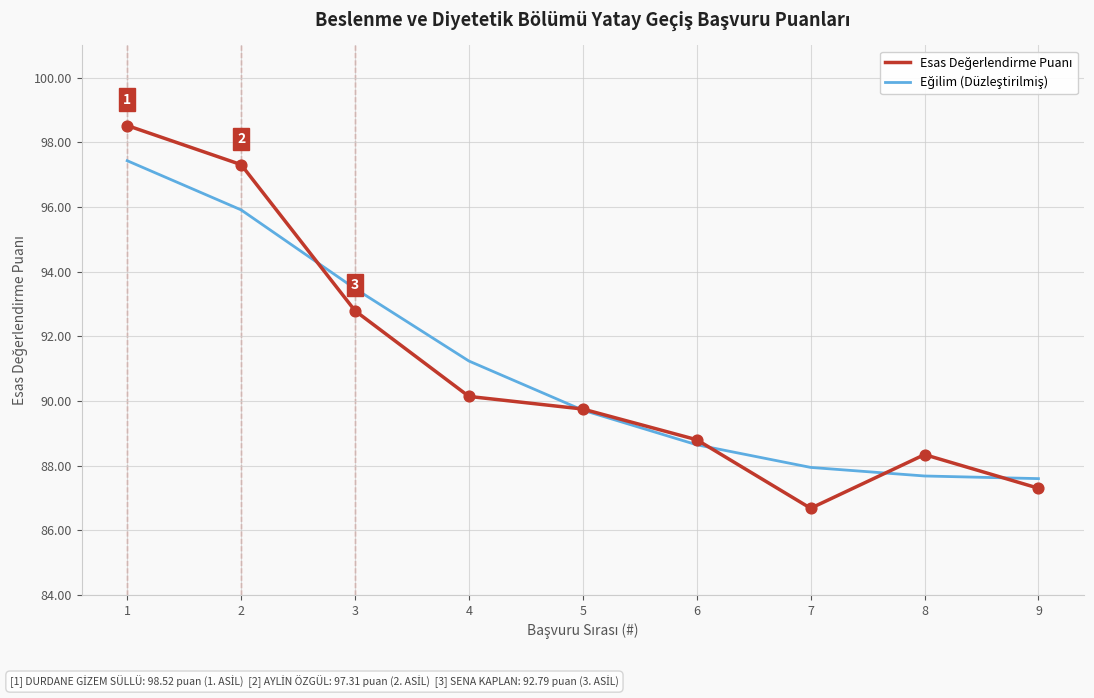

At which category is the sum across all series the highest?

1